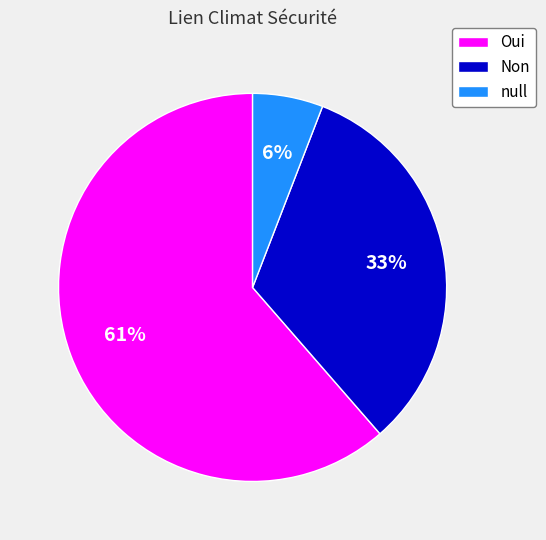

What is the largest slice in the pie chart?

Oui